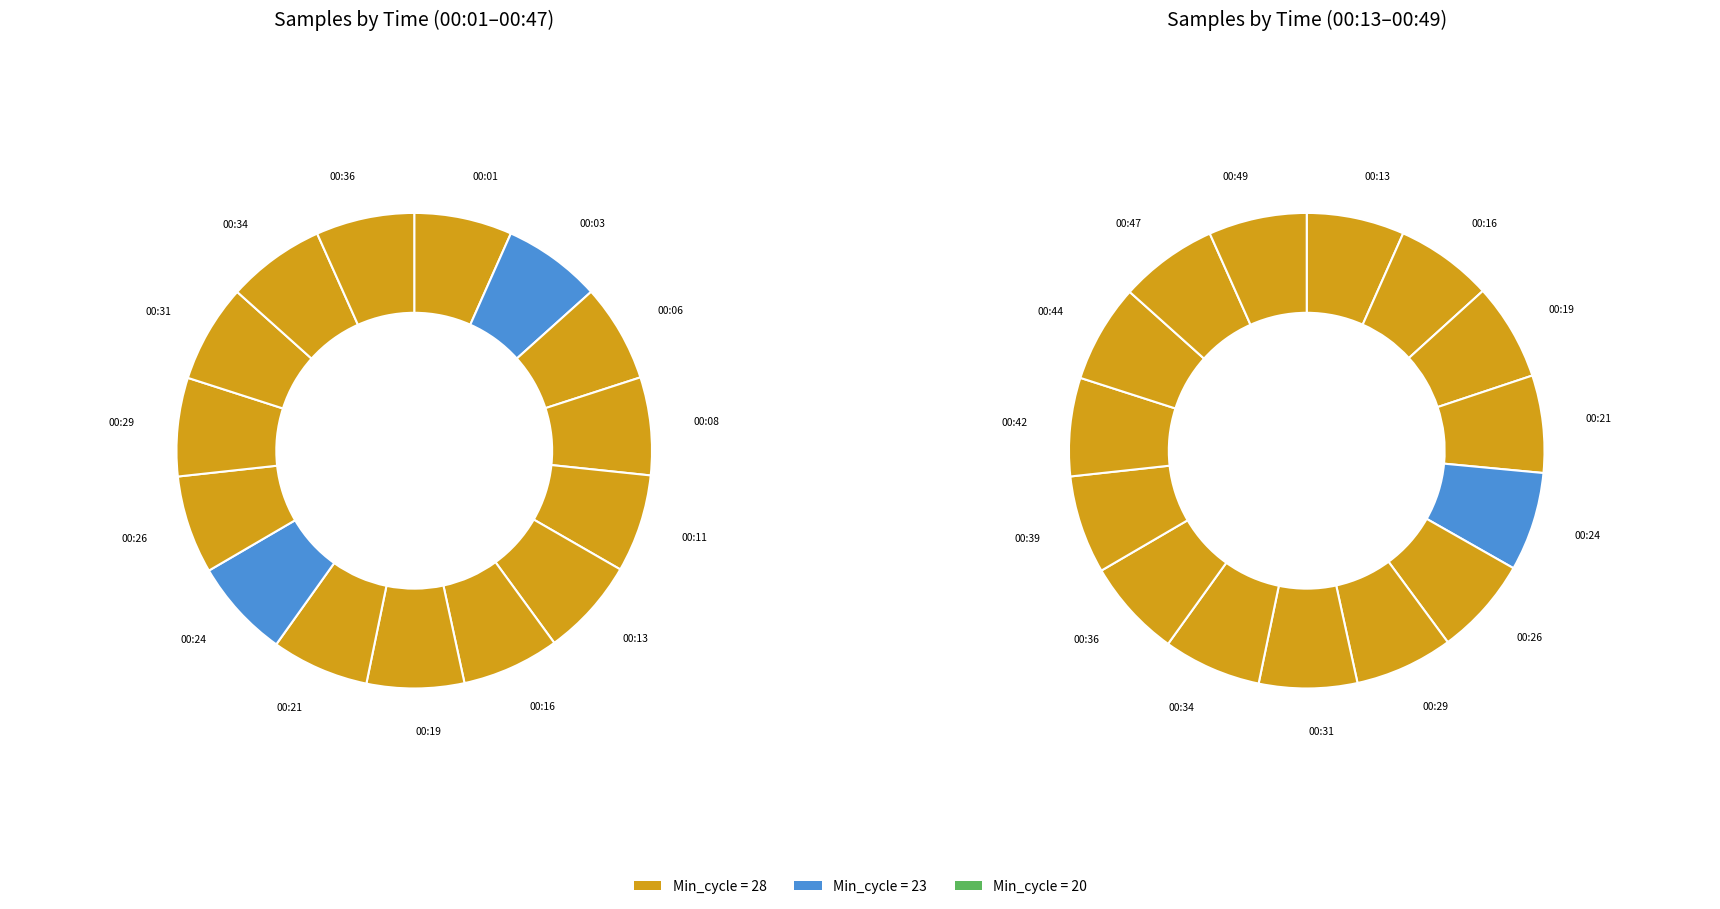

The 28 slice represents 13% of the pie. True or false?

False